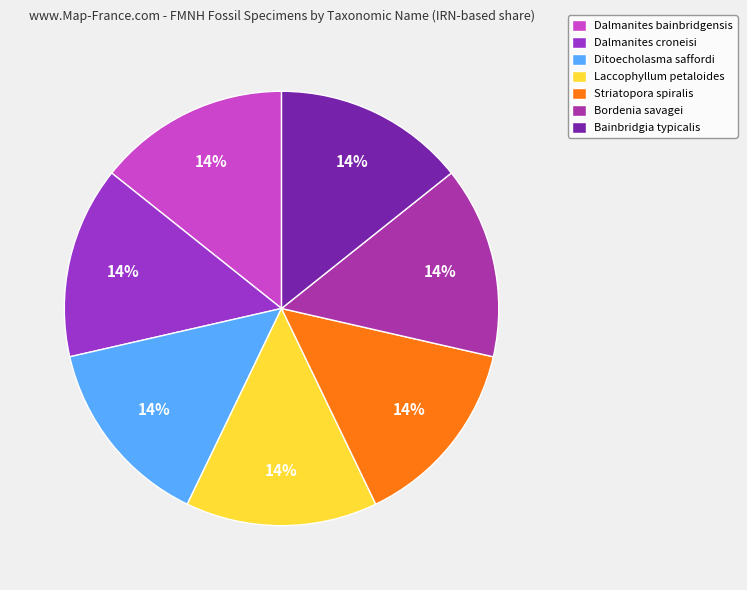

What is the total percentage of Bordenia savagei and Dalmanites bainbridgensis?

28.6%